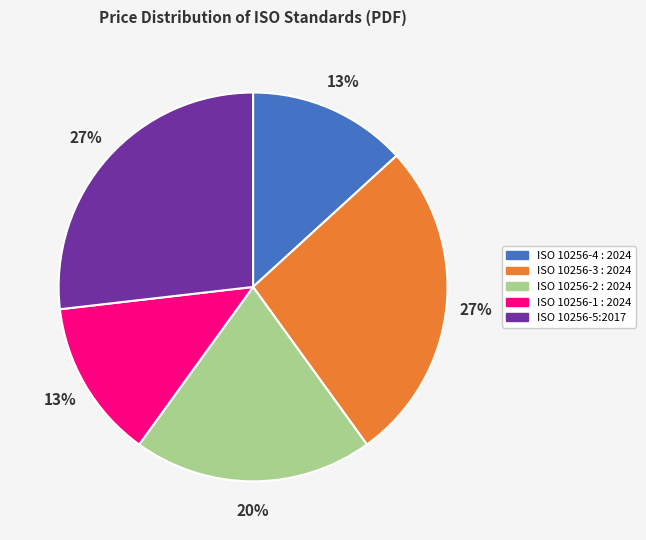

How many segments does this pie chart have?

5